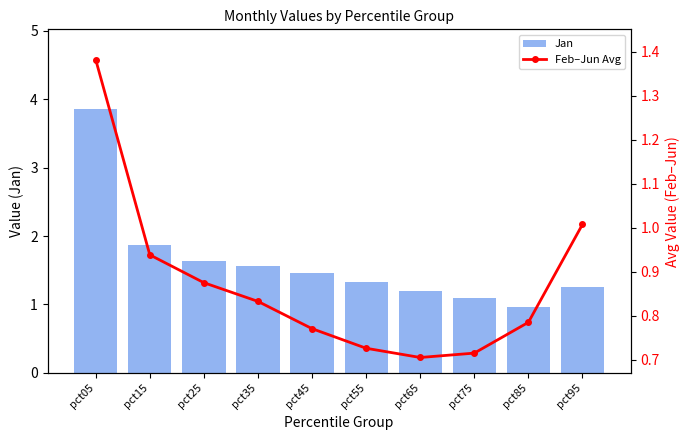

True or false: Jan has a value of 0.3 at pct55.

False